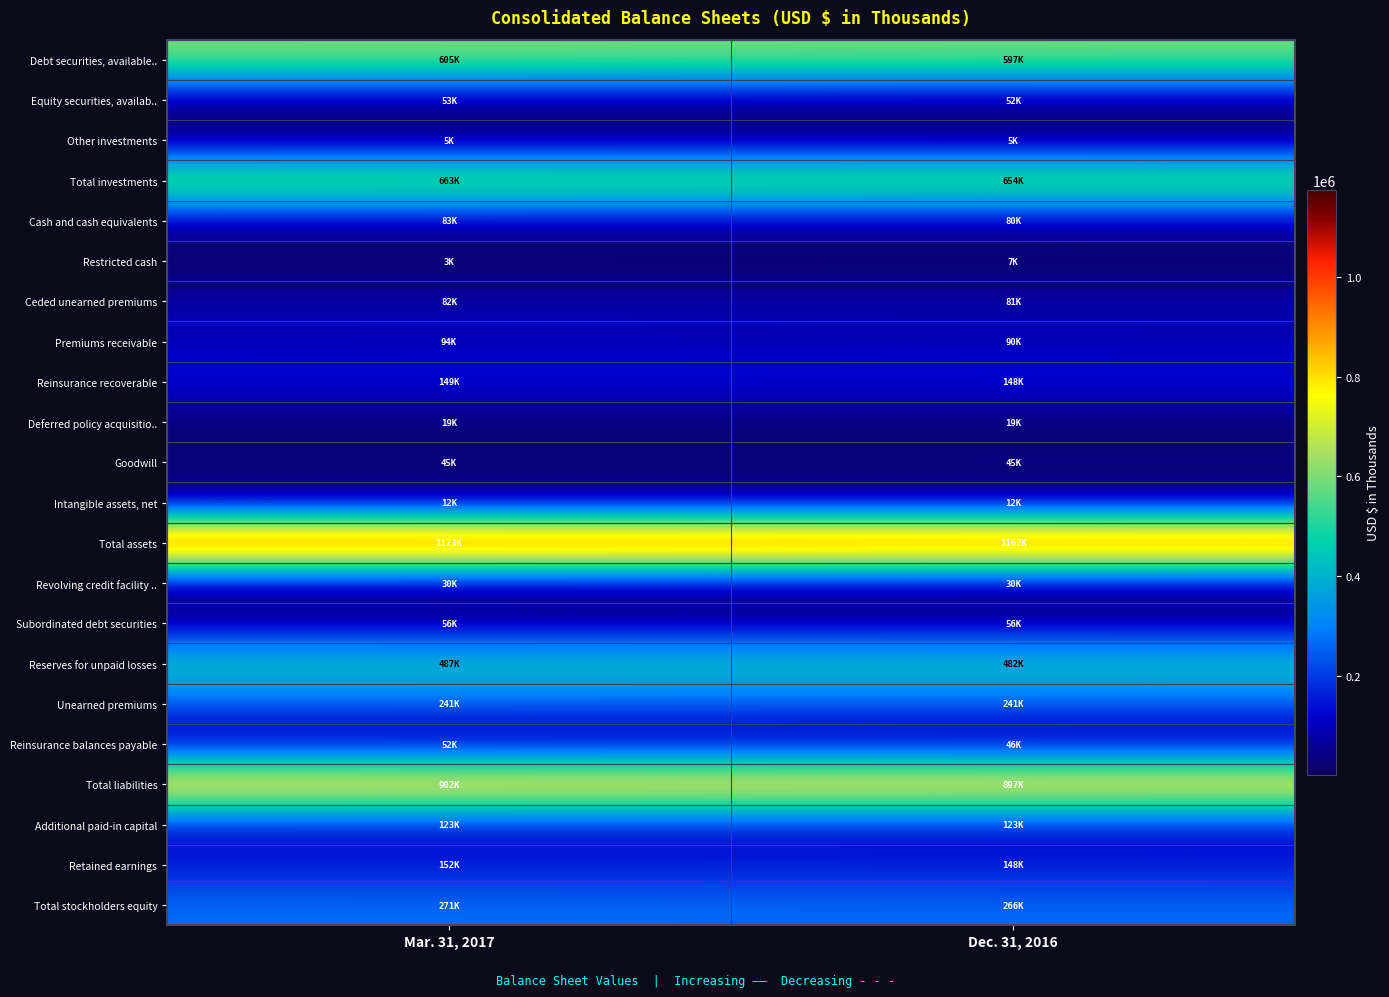

At which category is the sum across all series the highest?

Mar. 31, 2017